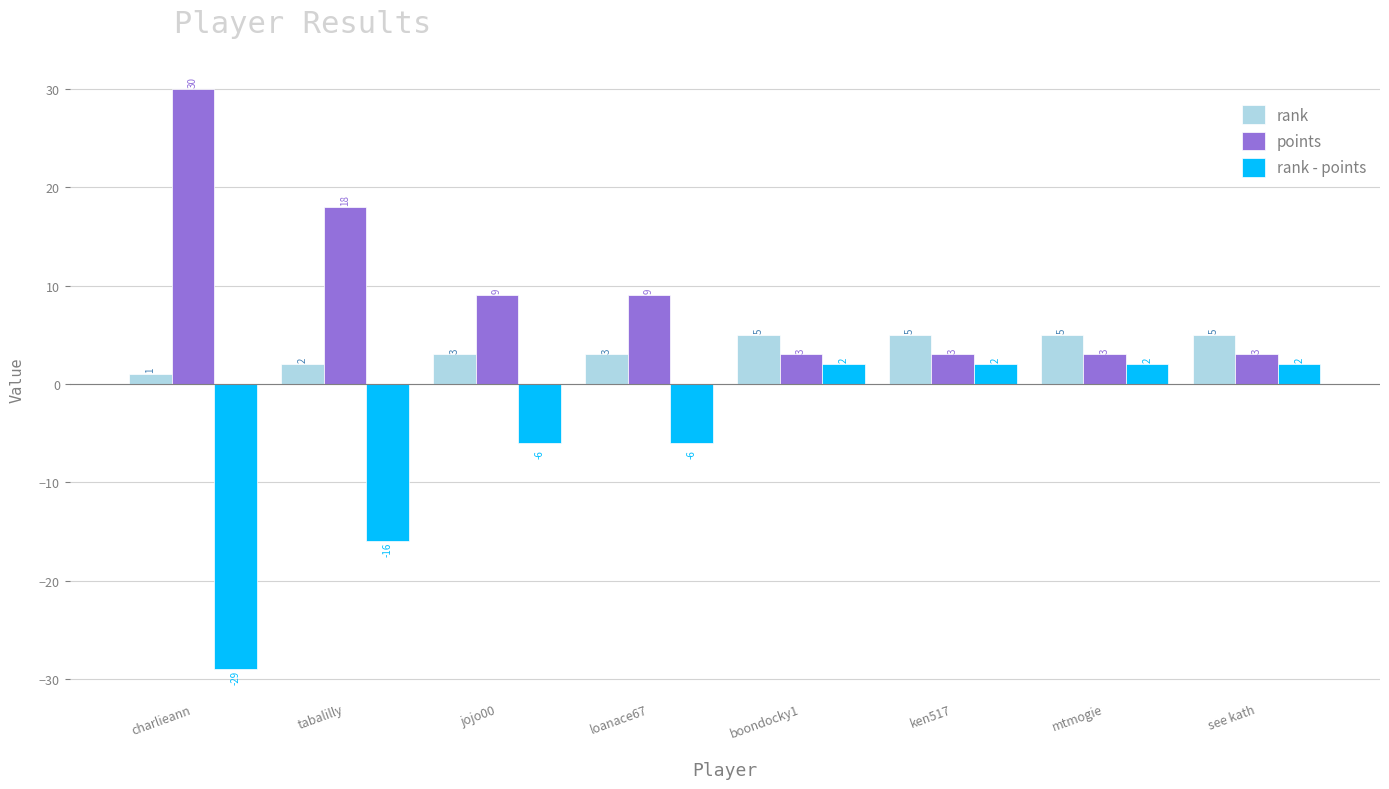

What is the minimum value for rank - points?

-29